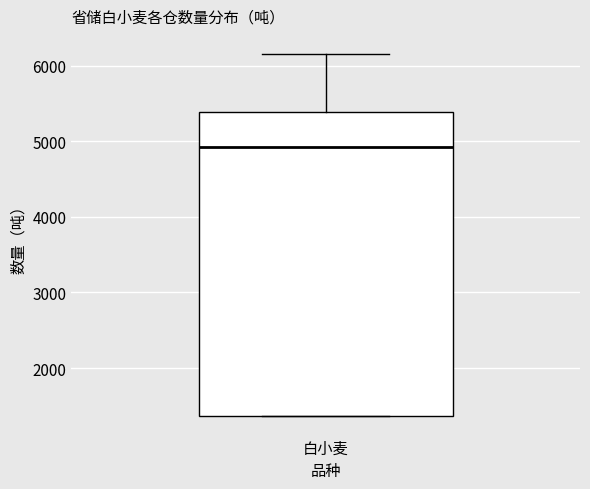

Read this box plot against the y-axis: the position of the median line, the range covered by the box, and the ends of both whiskers. The values are not printed on the chart, so give them approximately, as read against the axis.

median 4900, box 1400 to 5400, whiskers 1400 to 6200